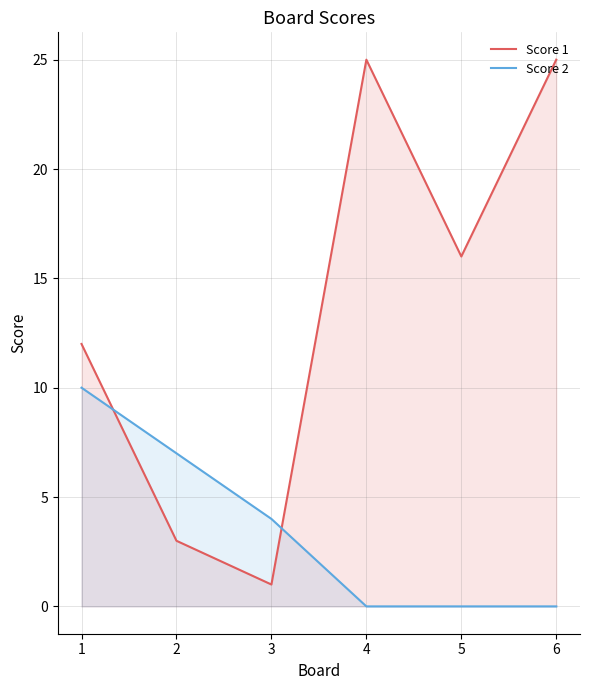

How many data points in Score 1 are less than 16?

3